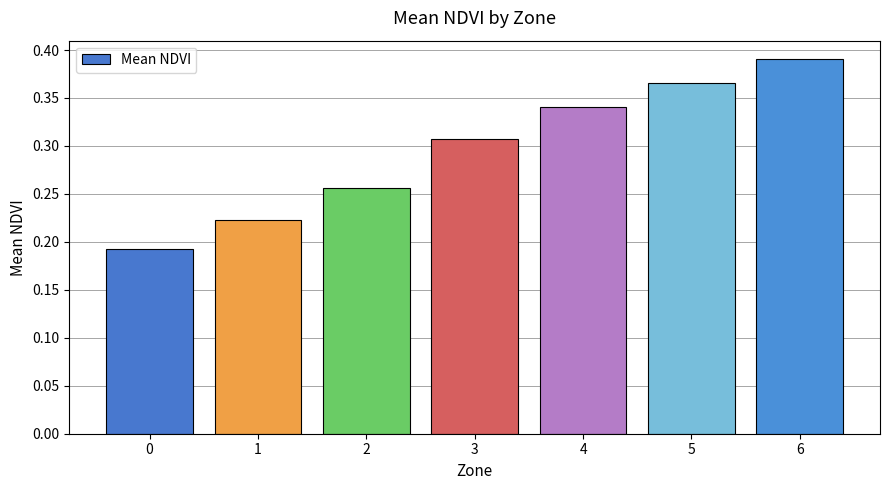

Rank the categories by value from lowest to highest.

0, 1, 2, 3, 4, 5, 6